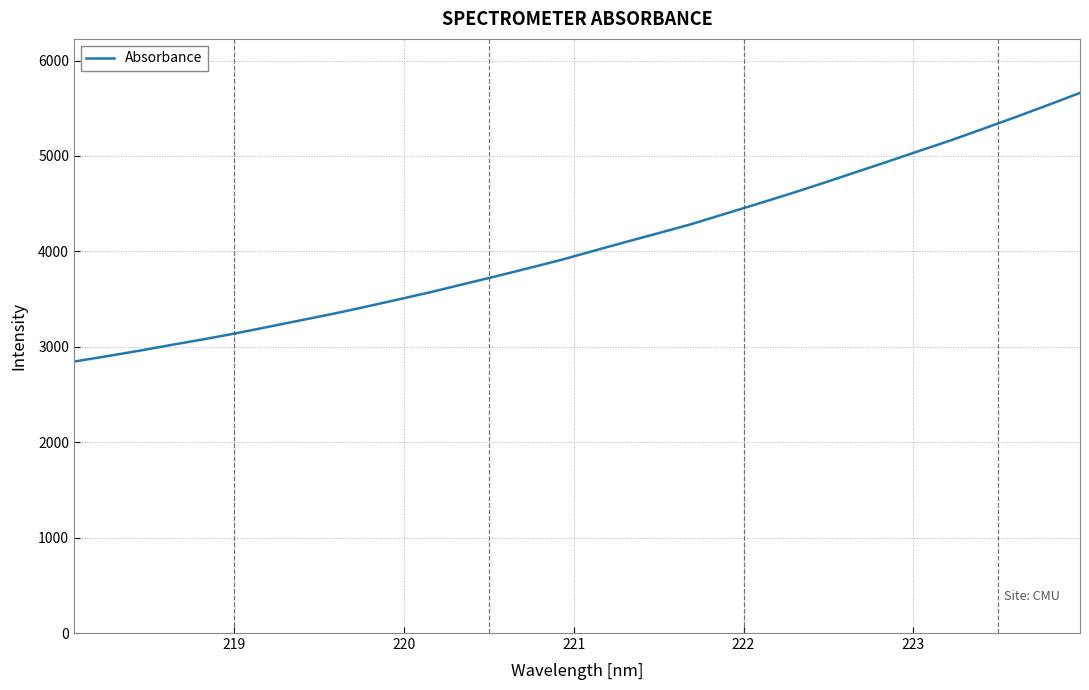

What is the maximum value shown in the chart?

5660.9